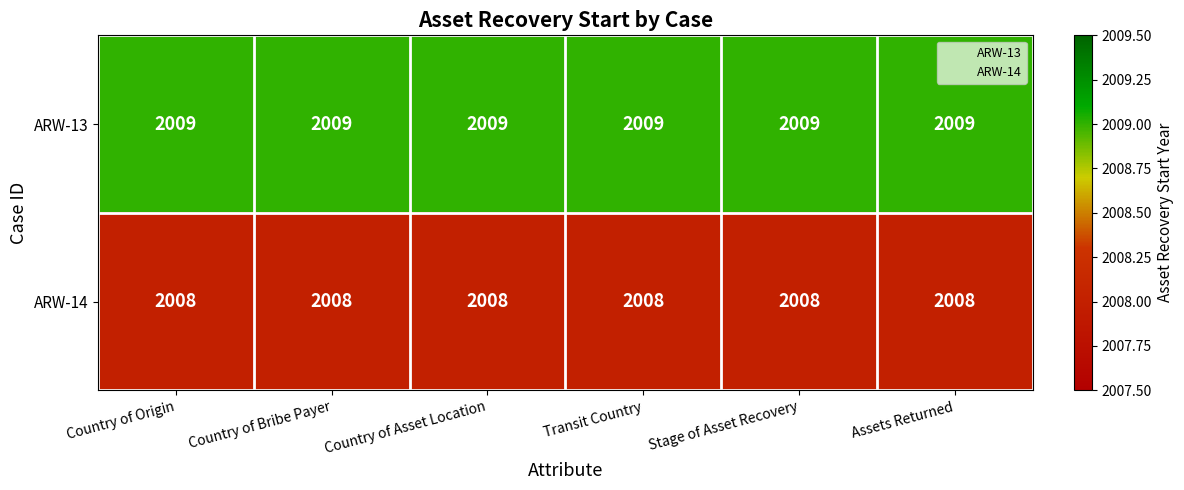

What is the greatest value displayed?

2009